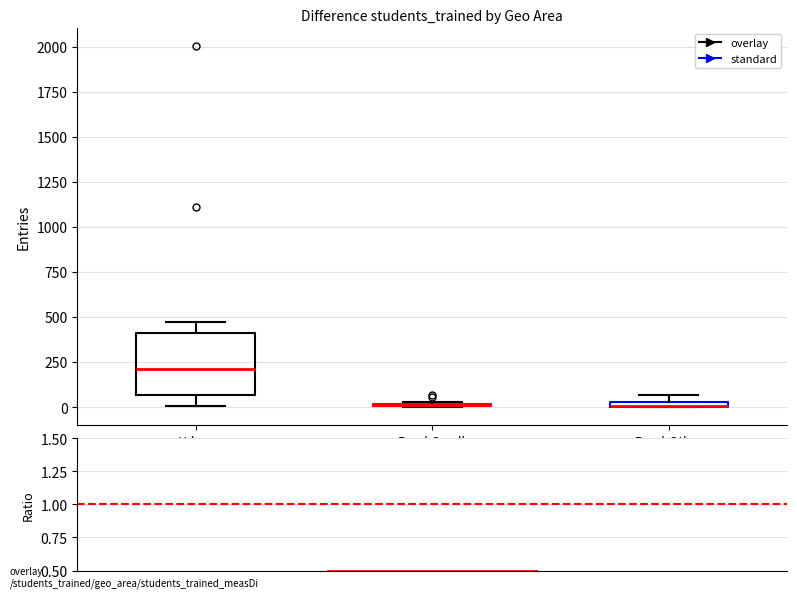

Which box is the tallest, from its lower edge to its upper edge?

Urban